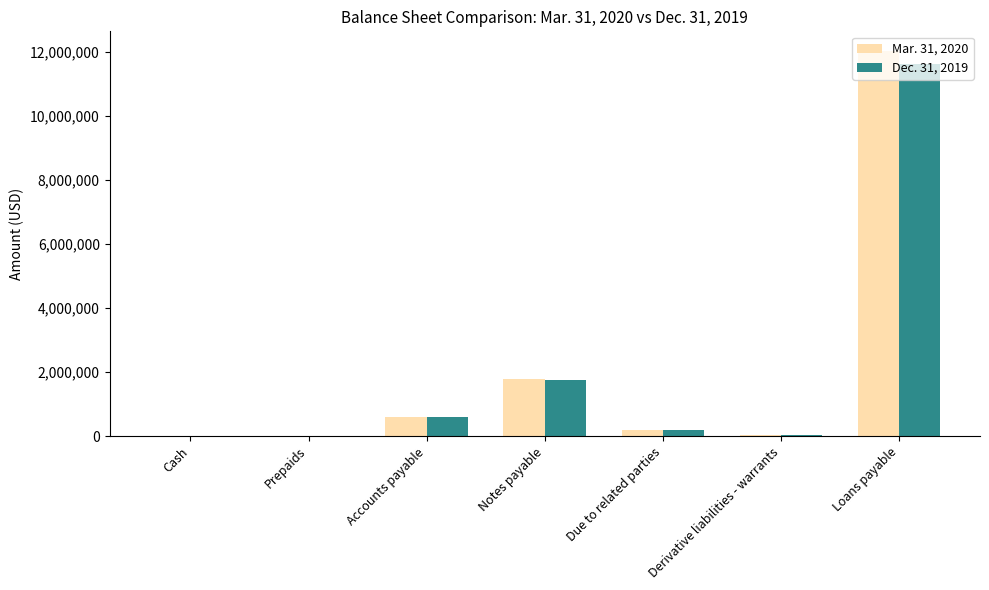

What is the sum of the Mar. 31, 2020 values at Derivative liabilities - warrants and Loans payable?

12076709